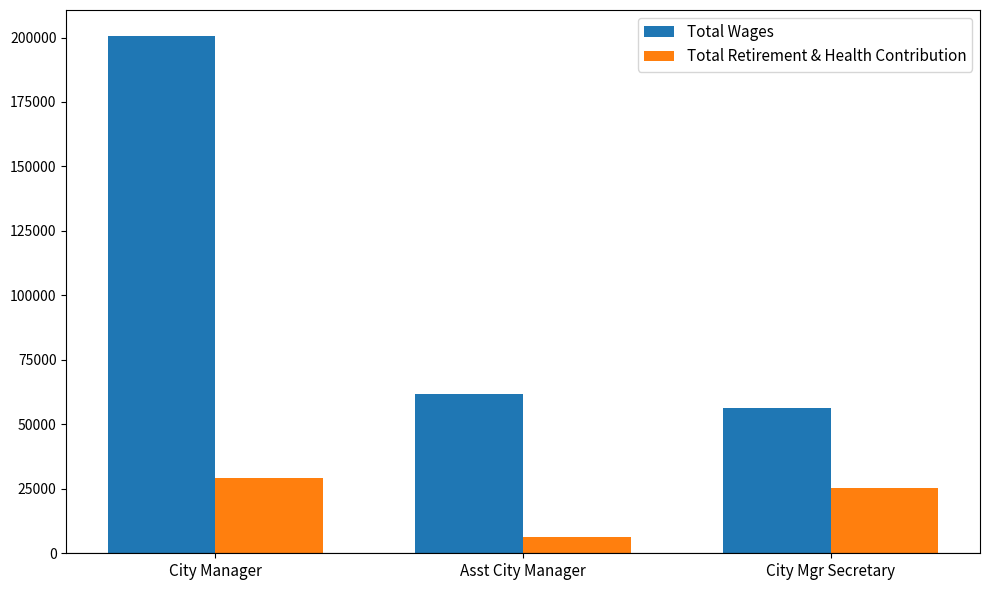

What are all the series names shown in the legend?

Total Wages, Total Retirement & Health Contribution